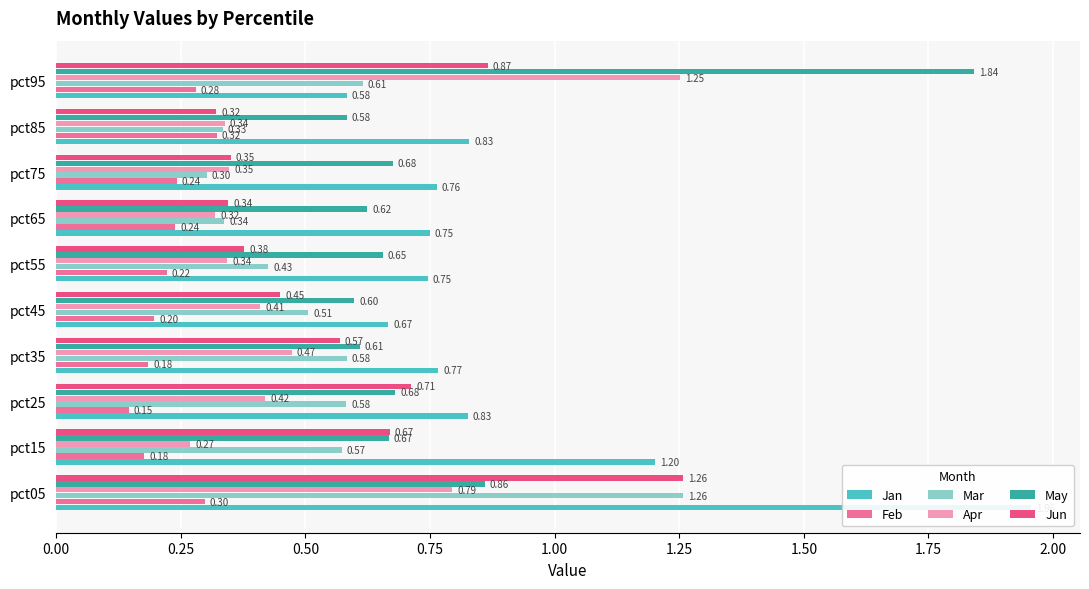

Reading right to left, transcribe all the data shown in this chart.

Jan: 0.6	0.8	0.8	0.7	0.7	0.7	0.8	0.8	1.2	2.0
Feb: 0.3	0.3	0.2	0.2	0.2	0.2	0.2	0.1	0.2	0.3
Mar: 0.6	0.3	0.3	0.3	0.4	0.5	0.6	0.6	0.6	1.3
Apr: 1.3	0.3	0.3	0.3	0.3	0.4	0.5	0.4	0.3	0.8
May: 1.8	0.6	0.7	0.6	0.7	0.6	0.6	0.7	0.7	0.9
Jun: 0.9	0.3	0.4	0.3	0.4	0.4	0.6	0.7	0.7	1.3